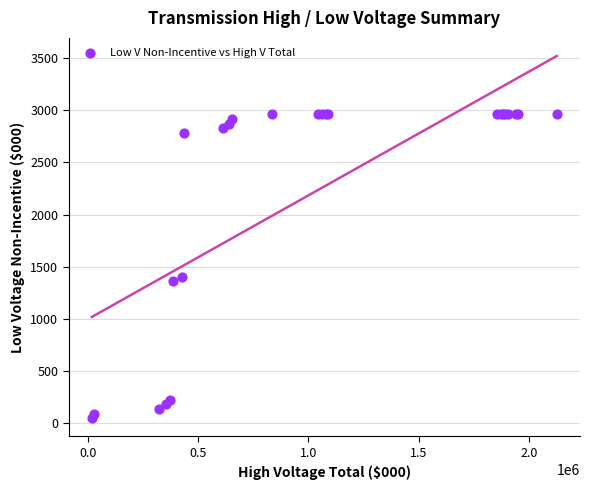

What Y value in the scatter plot is closest to 1503?

1404.5